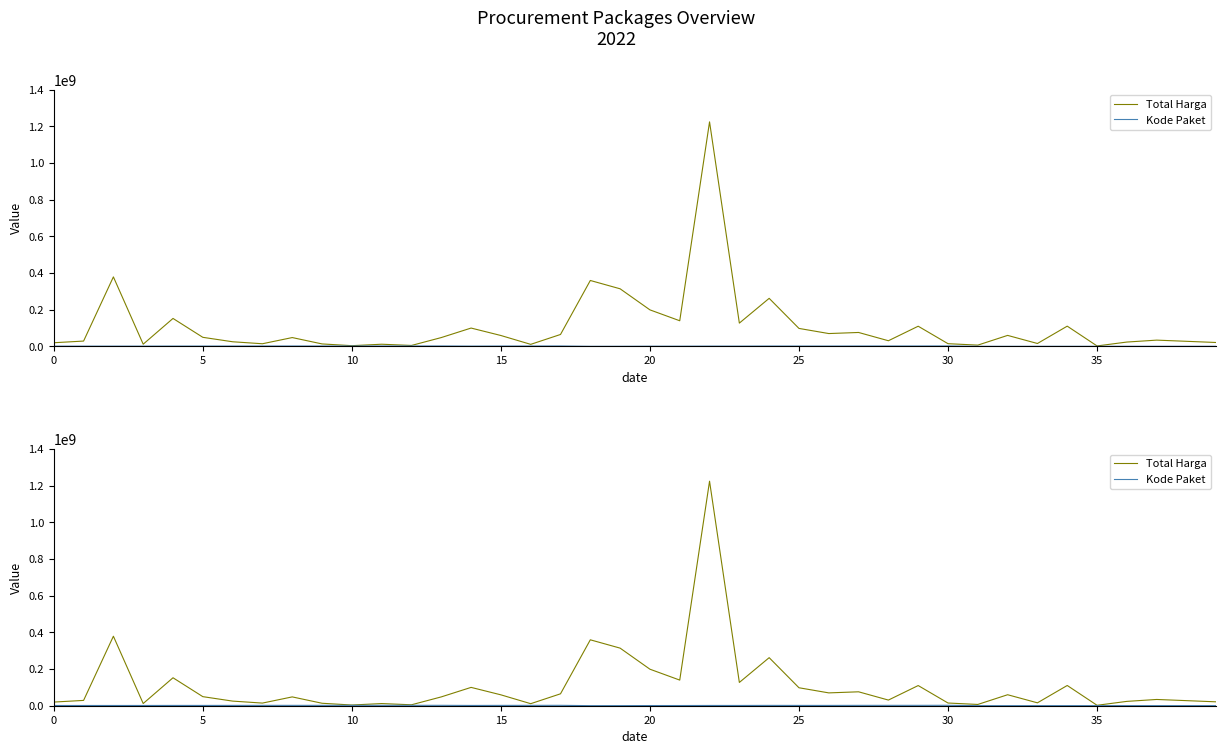

At which category does Kode Paket reach its first local valley?

14